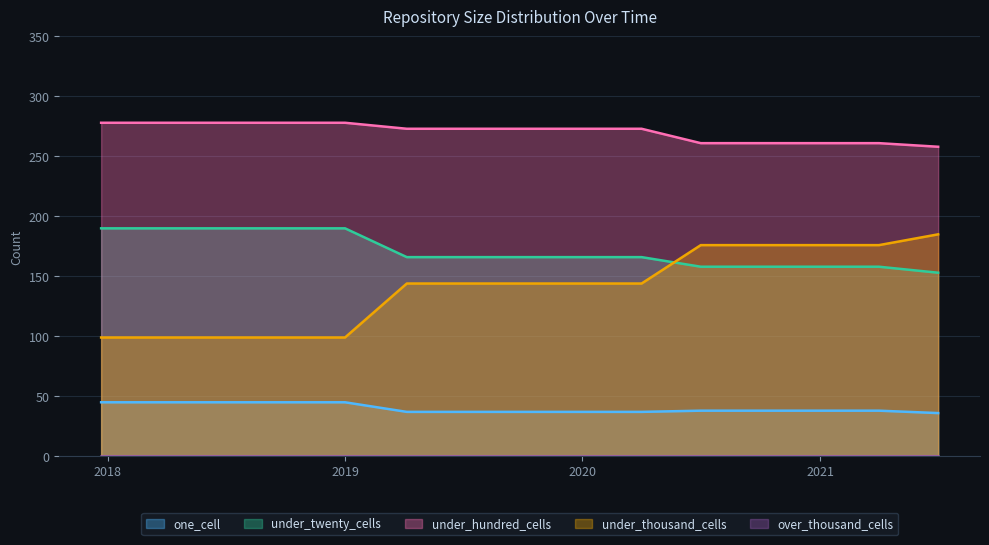

What is the difference between the maximum and second lowest values in the under_twenty_cells series?

32